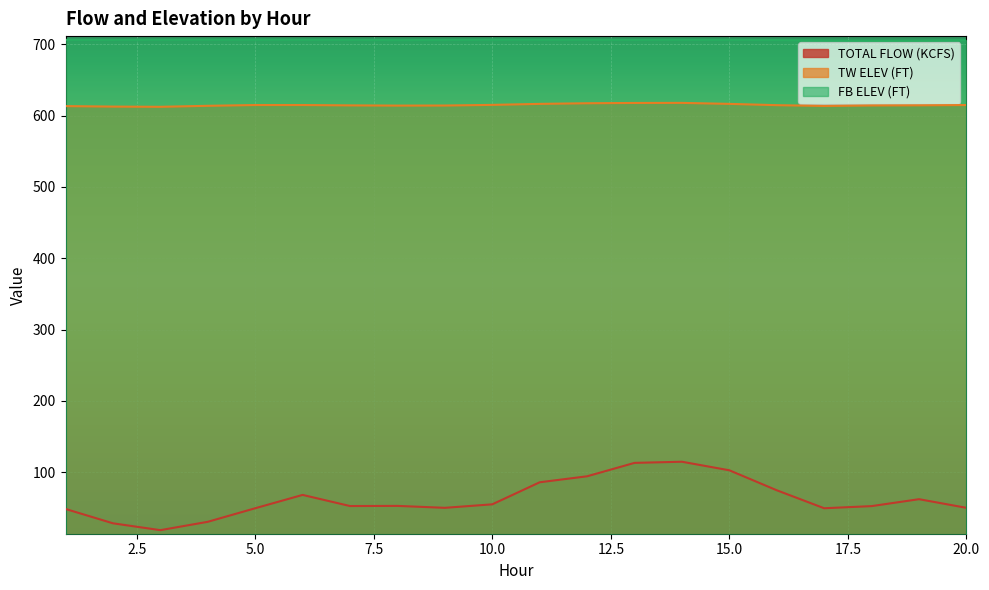

In TOTAL FLOW (KCFS), how many points are lower than both neighbors (excluding endpoints)?

4